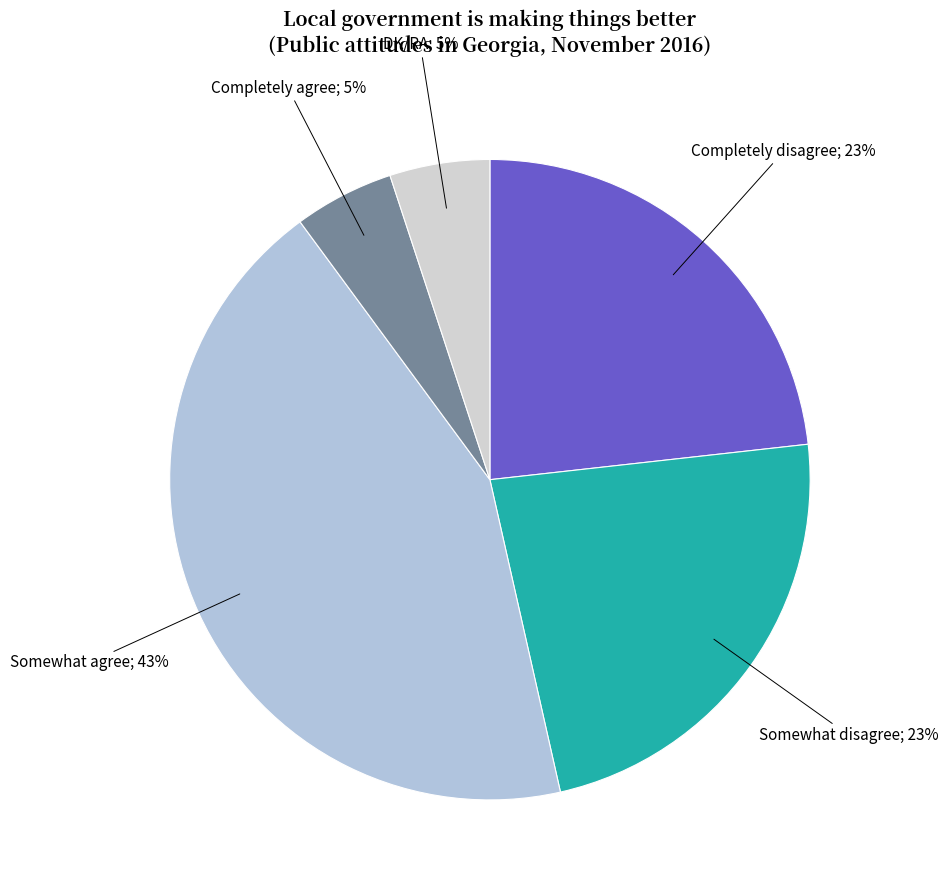

How many slices are in this pie chart?

5